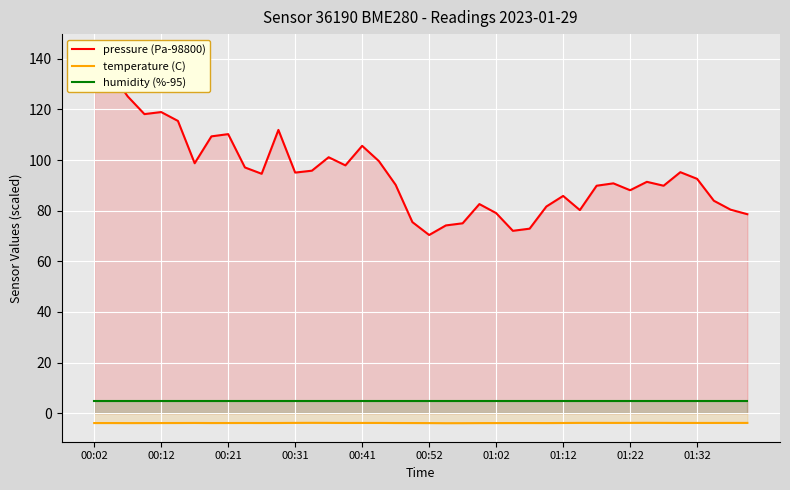

True or false: temperature (C) and humidity (%-95) intersect in this chart.

False